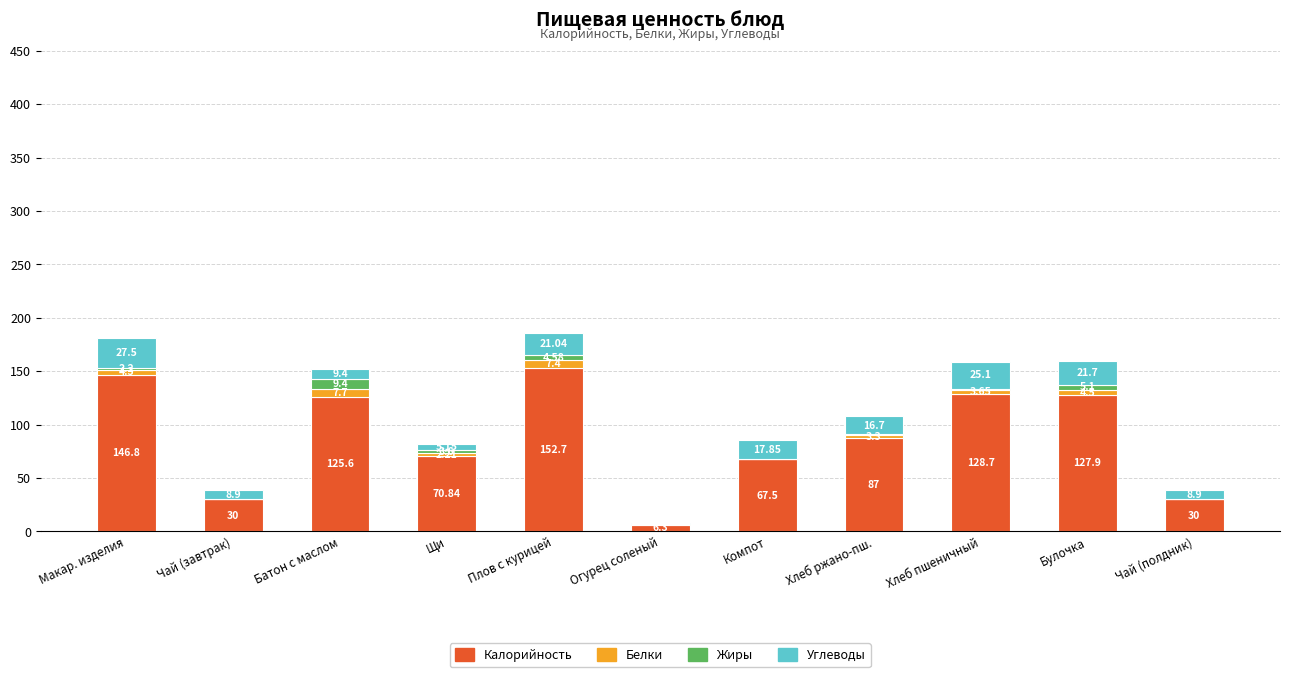

Which category has the highest value in the Калорийность series?

Плов с курицей